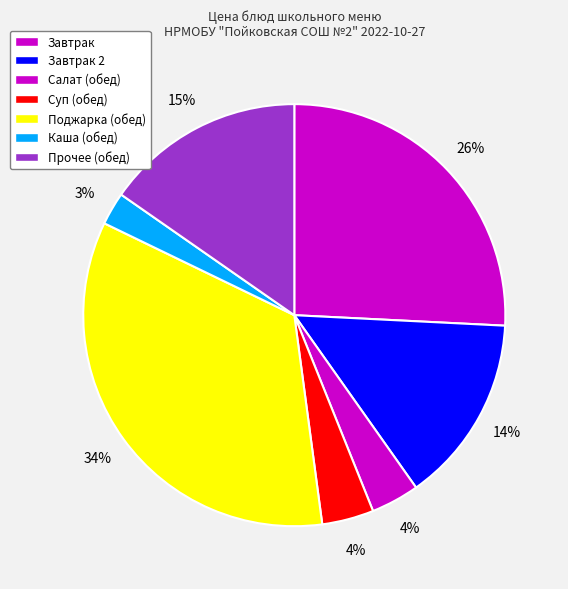

Is there a majority slice in this chart?

No